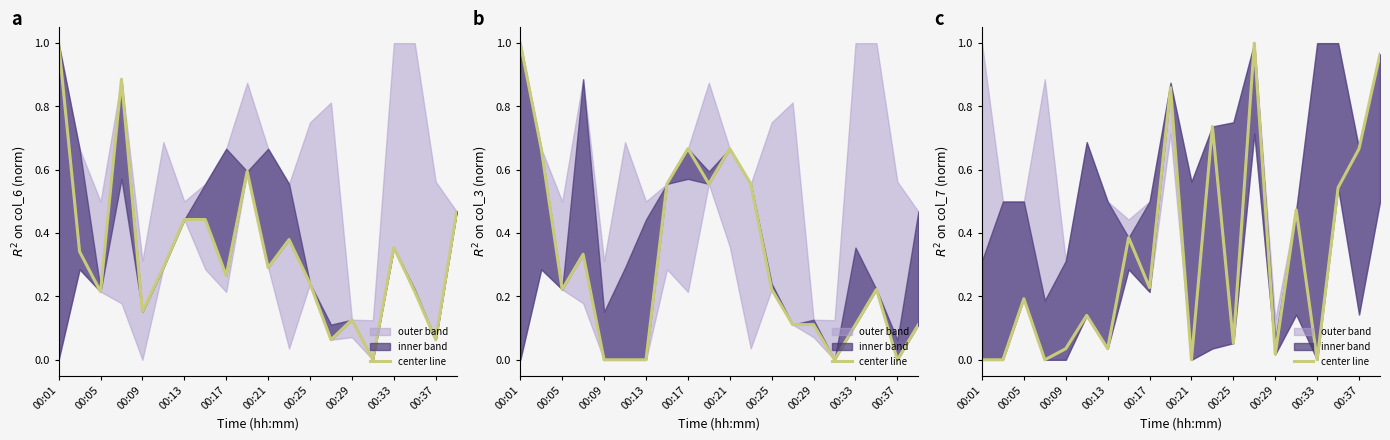

What position from the right is 19?

1